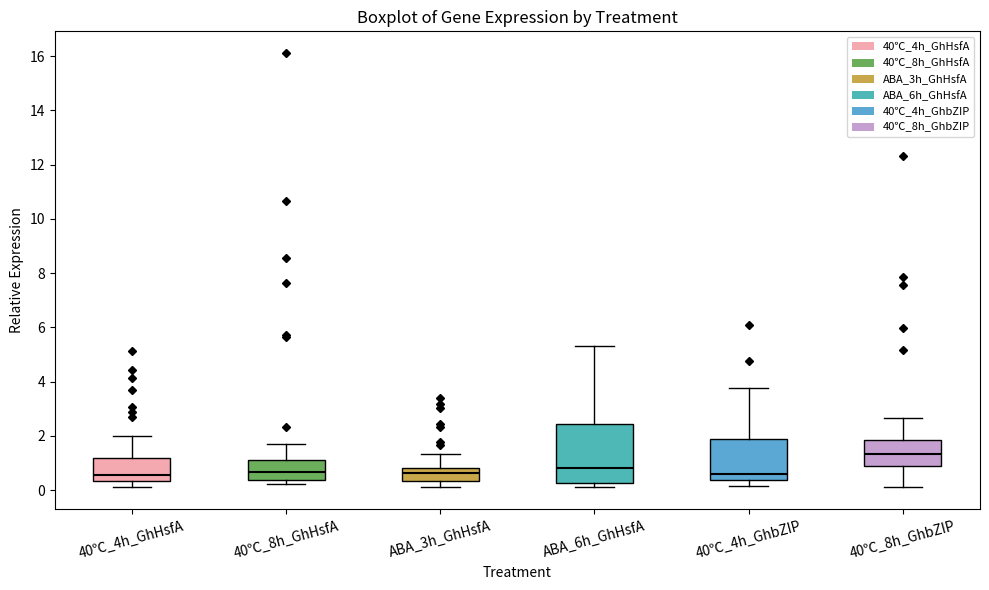

Reading left to right, read every box against the y-axis: the position of its median line, the range the box covers, and the ends of its whiskers. The values are not printed on the chart, so give them approximately, as read against the axis.

40℃_4h_GhHsfA: median 0.6, box 0.4 to 1.2, whiskers 0.2 to 2.0
40℃_8h_GhHsfA: median 0.6, box 0.4 to 1.2, whiskers 0.2 to 1.6
ABA_3h_GhHsfA: median 0.6, box 0.4 to 0.8, whiskers 0.2 to 1.4
ABA_6h_GhHsfA: median 0.8, box 0.2 to 2.4, whiskers 0.2 (just below the box's lower edge) to 5.4
40℃_4h_GhbZIP: median 0.6, box 0.4 to 1.8, whiskers 0.2 to 3.8
40℃_8h_GhbZIP: median 1.4, box 0.8 to 1.8, whiskers 0.2 to 2.6